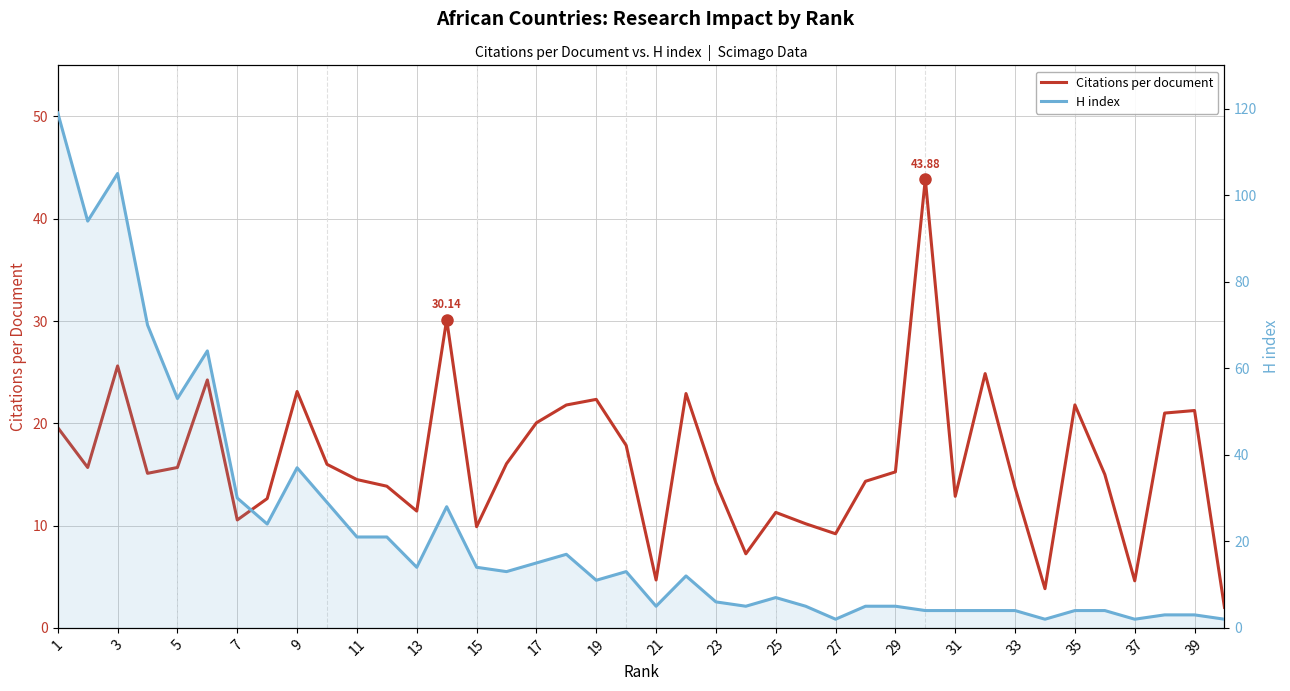

True or false: Citations per document has a value of 21.2 at 39.

True